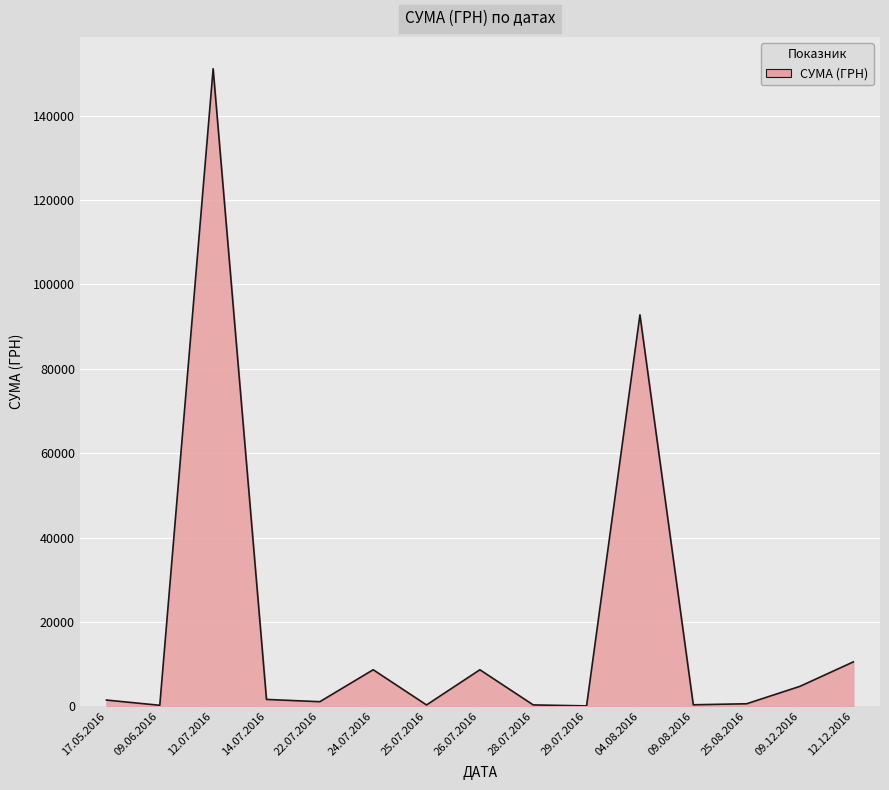

What is the difference between the values at 09.08.2016 and 04.08.2016?

92428.9